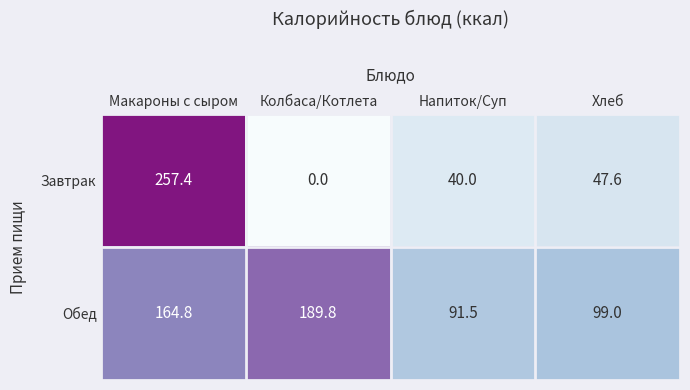

True or false: Обед has a value of 45.7 at Колбаса/Котлета.

False